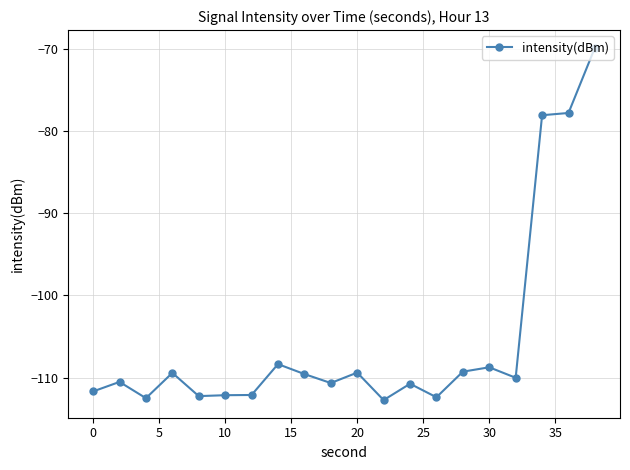

What is the value of the 20th point from the left?

-69.8